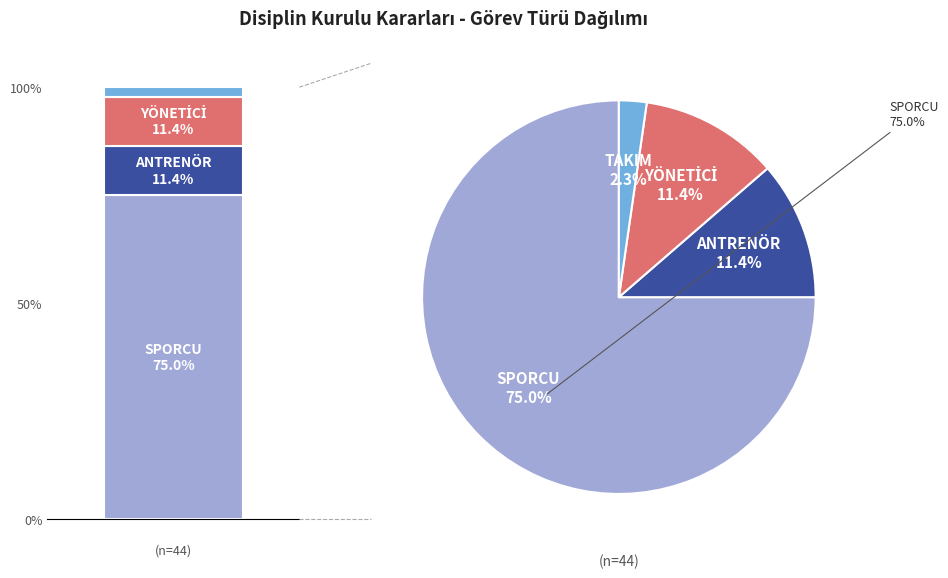

To the nearest percent, what percentage of the pie is YÖNETİCİ?

11%